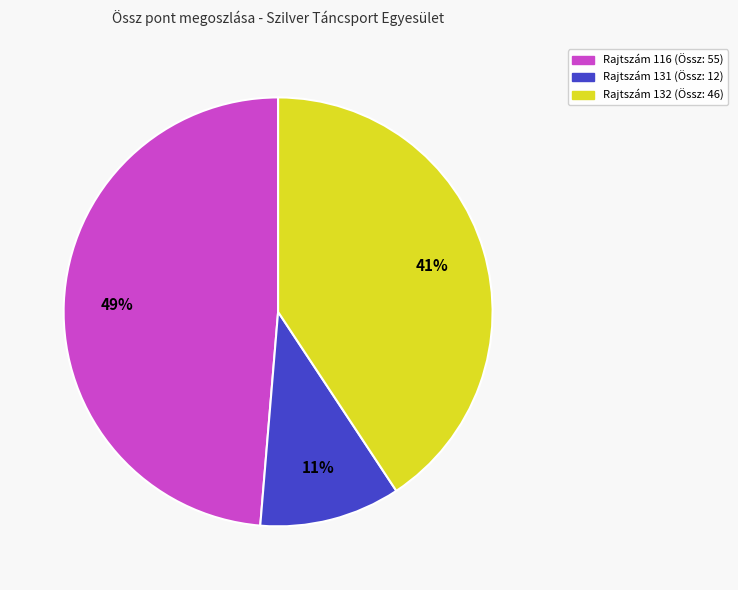

Is there a majority slice in this chart?

No